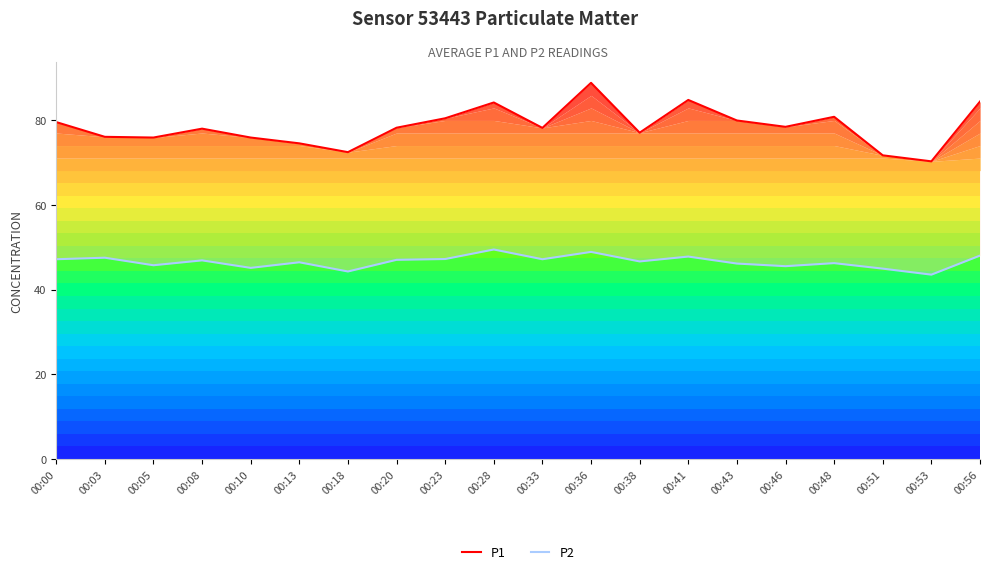

Which label corresponds to the largest value in the chart?

00:36